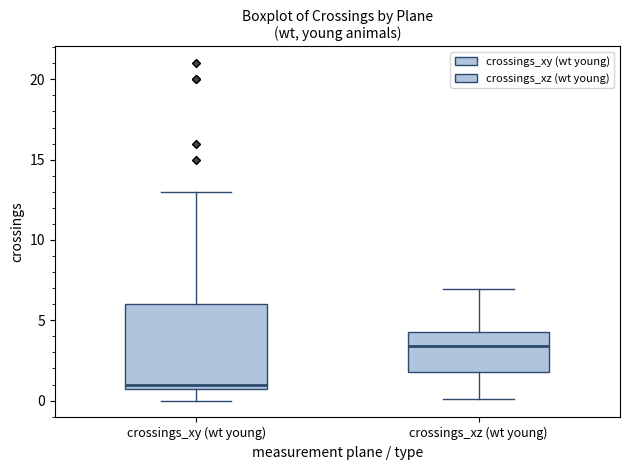

Reading left to right, read every box against the y-axis: the position of its median line, the range the box covers, and the ends of its whiskers. The values are not printed on the chart, so give them approximately, as read against the axis.

crossings_xy (wt young): median 1.0 (just above the box's lower edge), box 1.0 to 6.0, whiskers 0.0 to 13.0
crossings_xz (wt young): median 3.5, box 2.0 to 4.5, whiskers 0.0 to 7.0